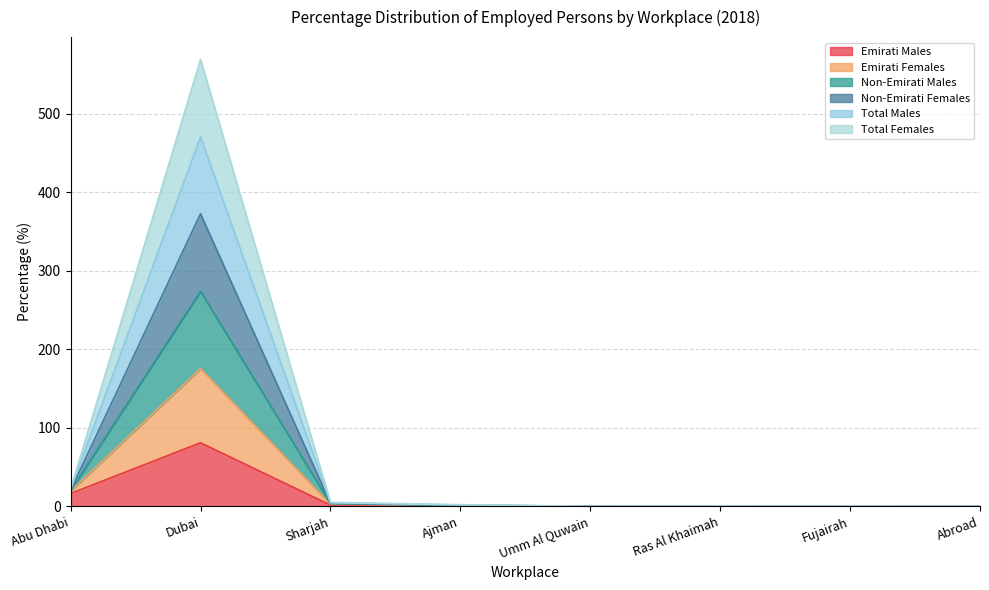

What is the label of the 4th point from the right?

Umm Al Quwain